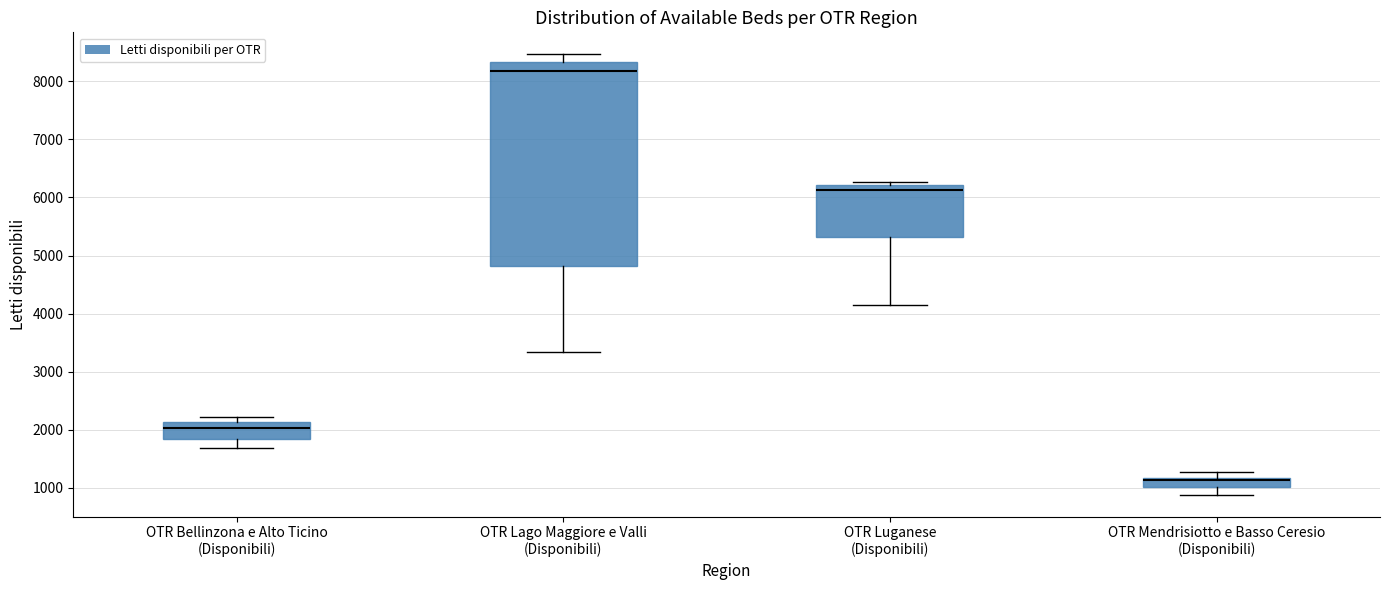

Which box is the tallest, from its lower edge to its upper edge?

OTR Lago Maggiore e Valli (Disponibili)